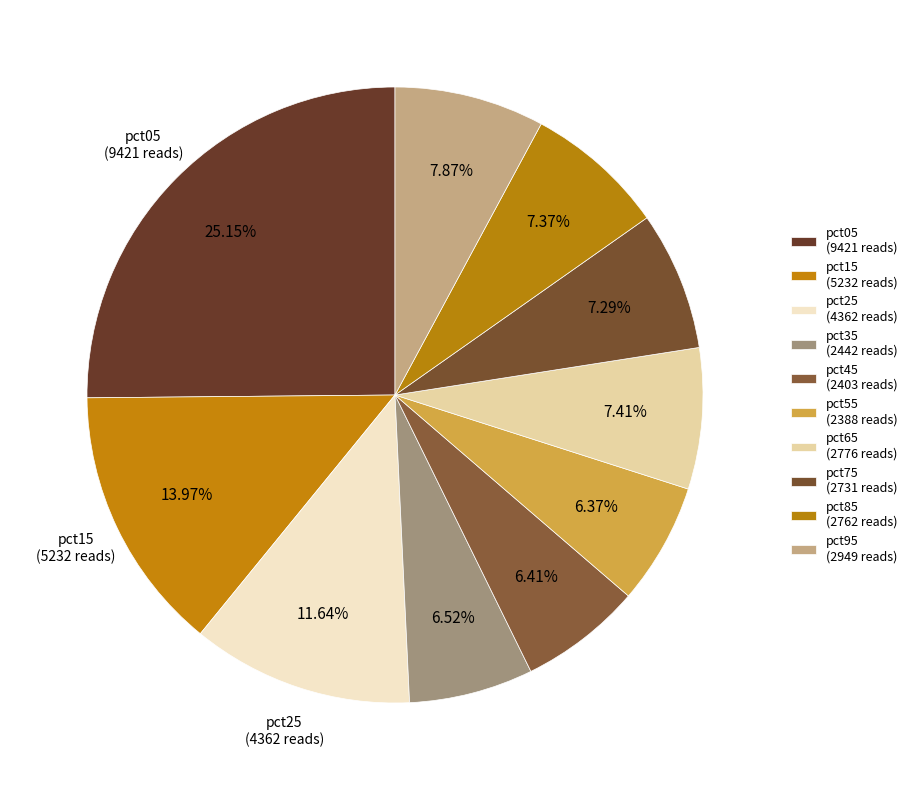

Is there any slice that represents more than half of the pie?

No